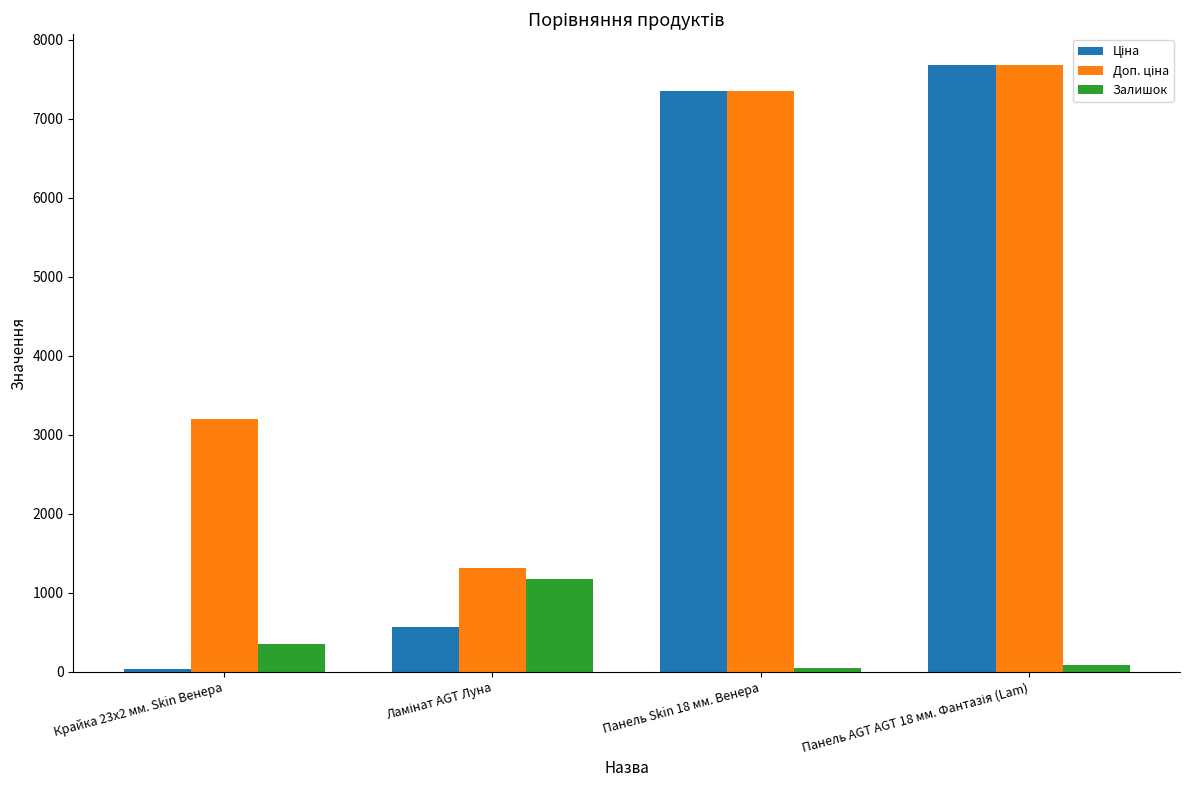

What is the average value of the Залишок series?

416.5